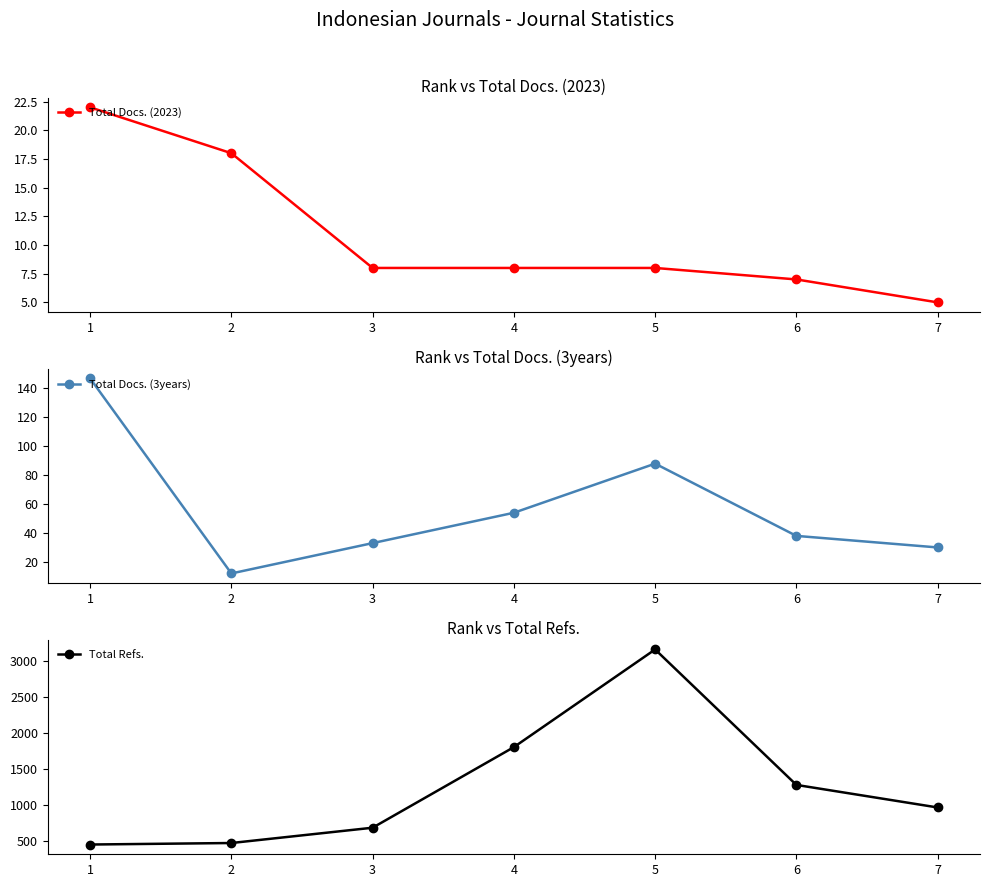

Rank the categories by Total Refs. value from highest to lowest.

5, 4, 6, 7, 3, 2, 1